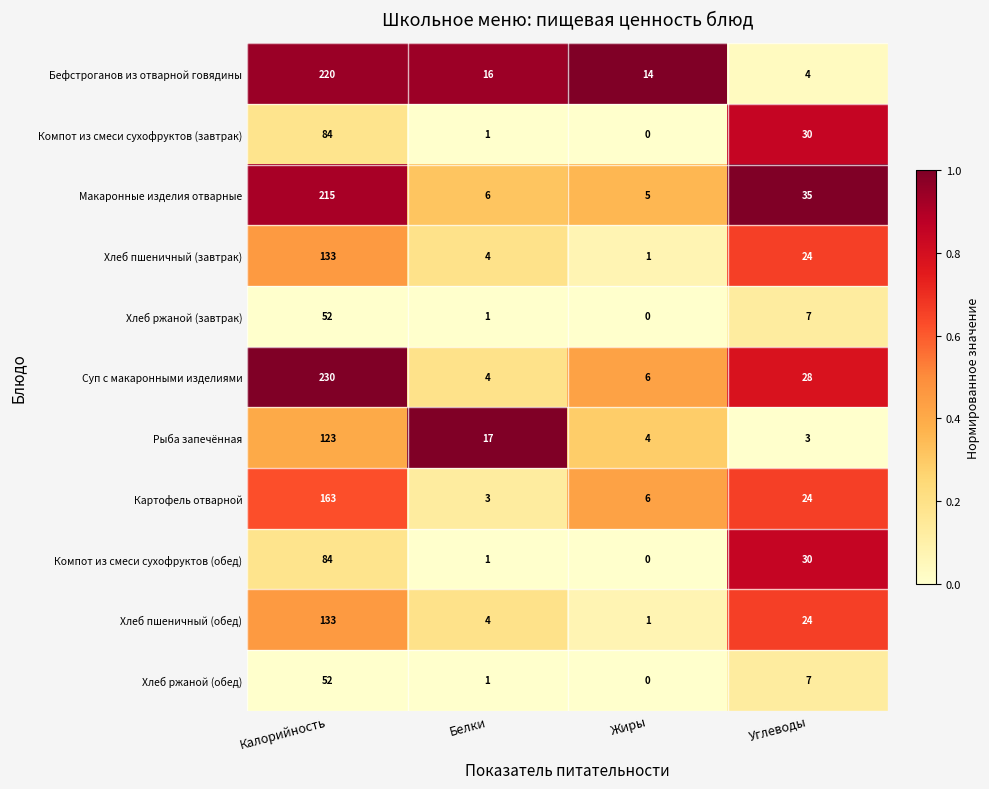

True or false: Картофель отварной has a value of 9 at Жиры.

False